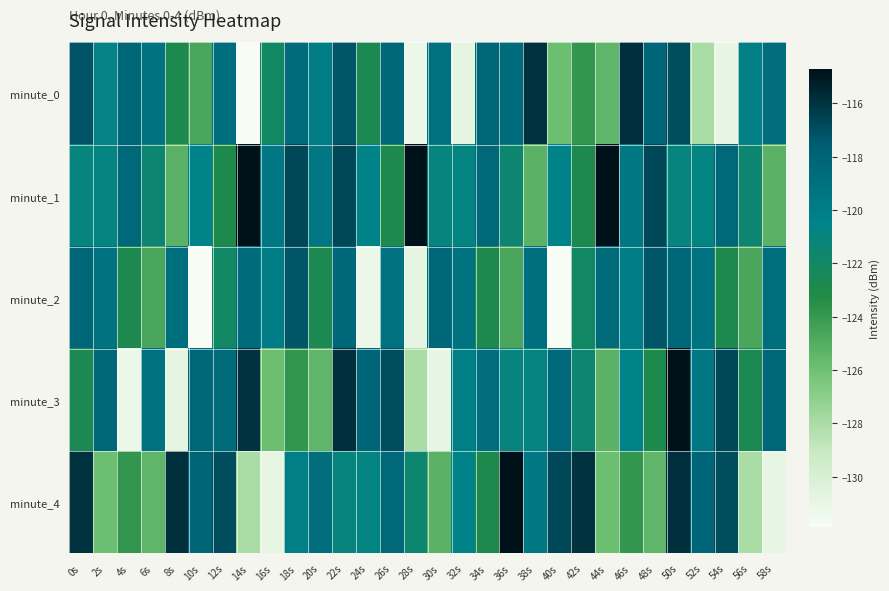

Rank the series at 40s from lowest to highest value.

minute_2, minute_0, minute_1, minute_3, minute_4